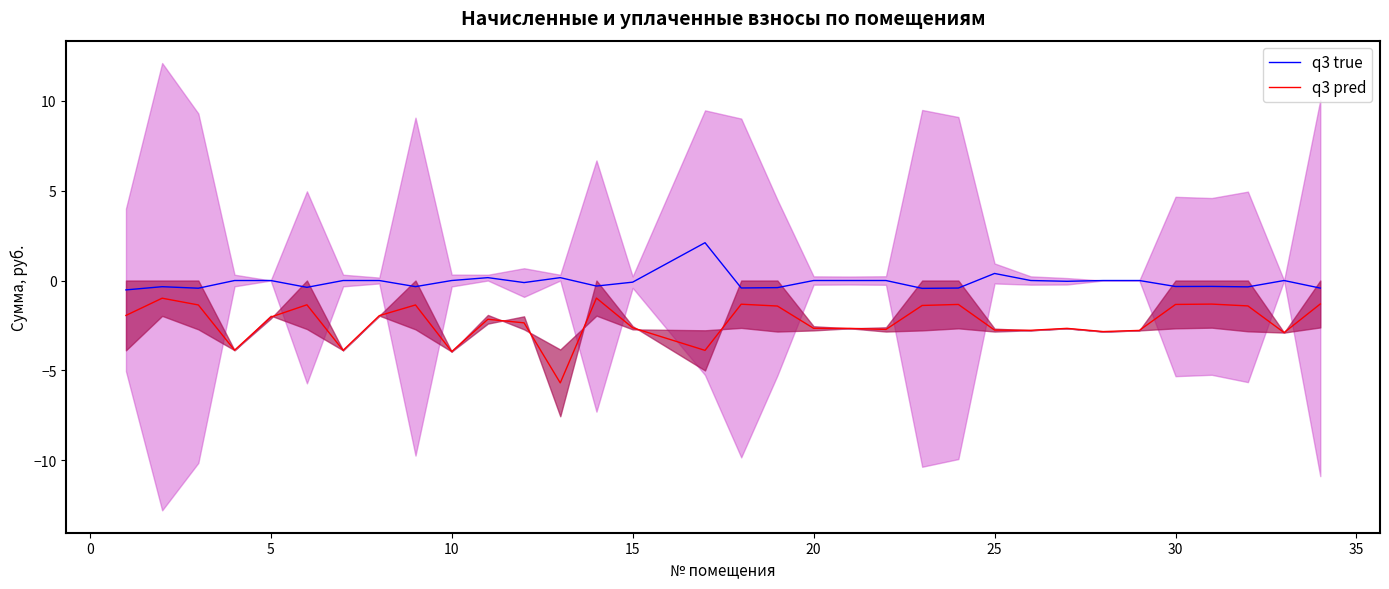

How many categories are shown in the chart?

33